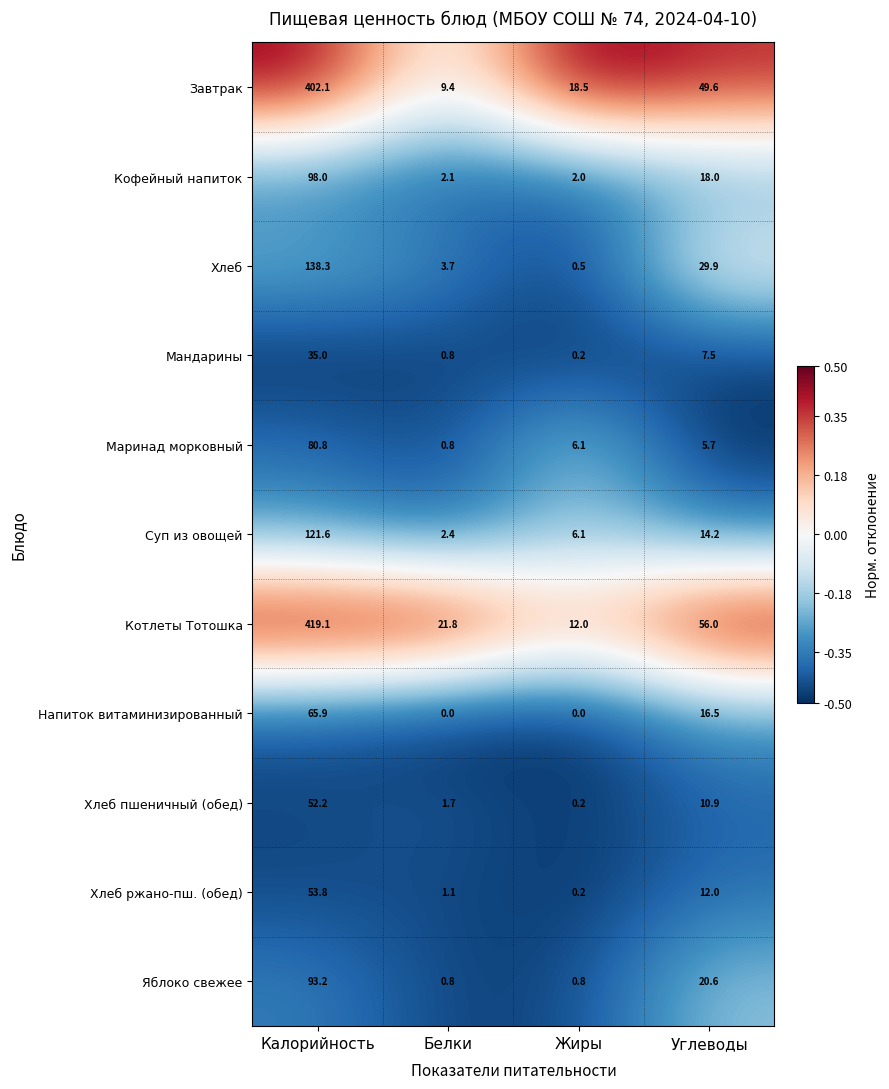

Where is Маринад морковный nearest to the value 40?

Жиры